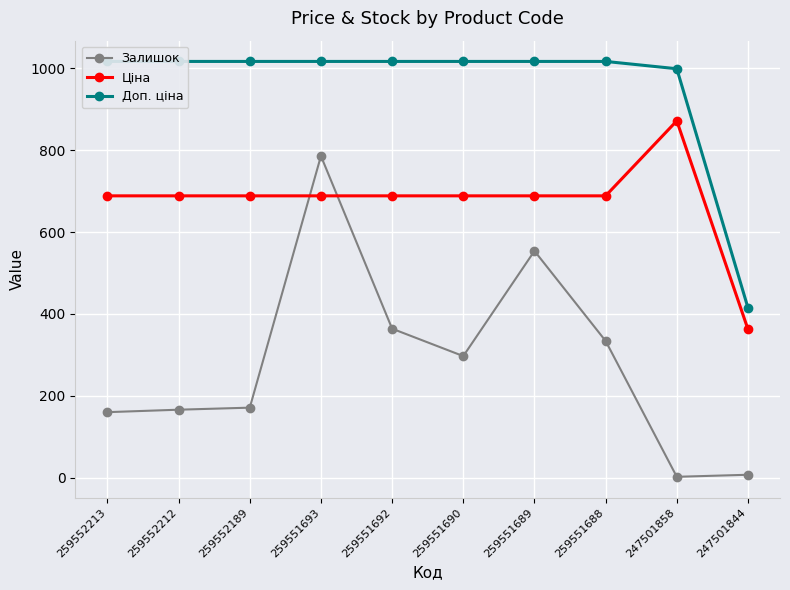

Which has a higher value, 259551692 or 259551688?

259551692